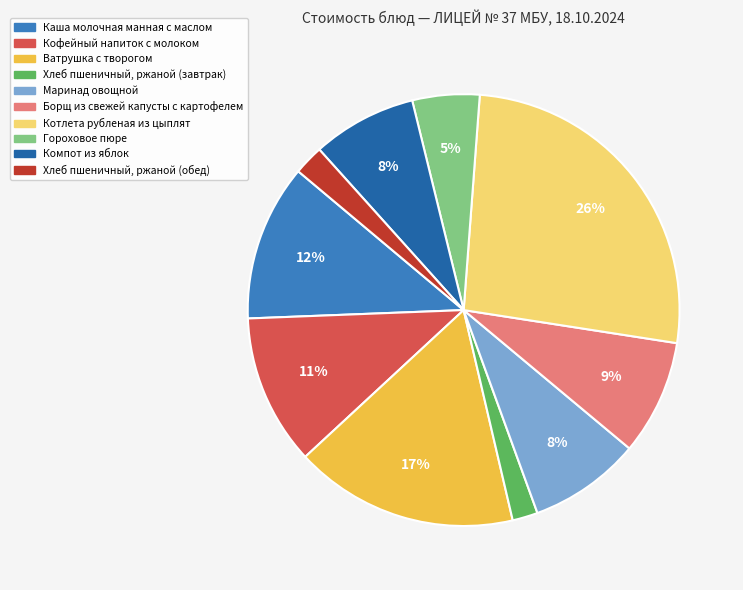

To the nearest percent, what is the average slice percentage?

10%